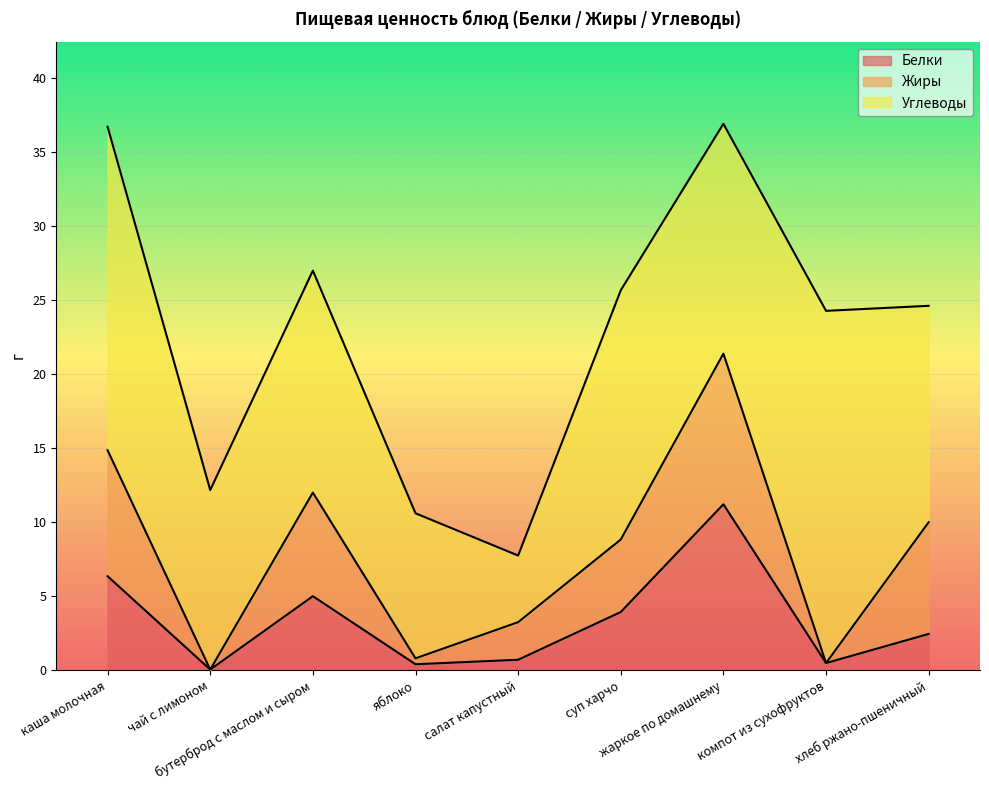

How many data points in Жиры are less than 4?

4